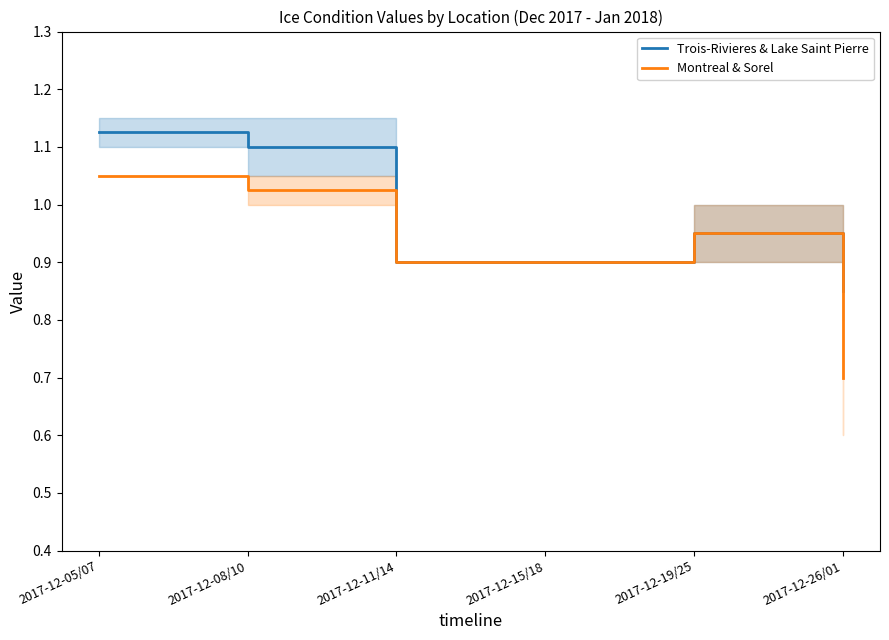

Which series has the widest spread of values?

Montreal & Sorel